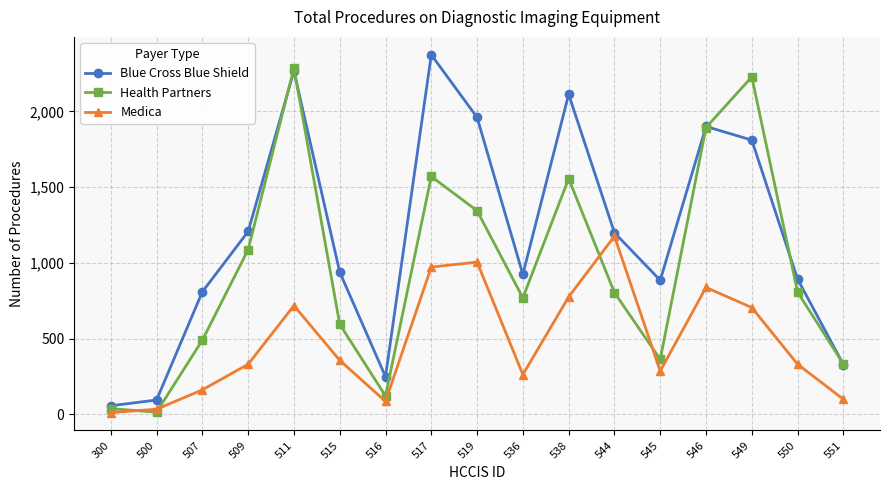

Which category has the lowest value in the Blue Cross Blue Shield series?

300